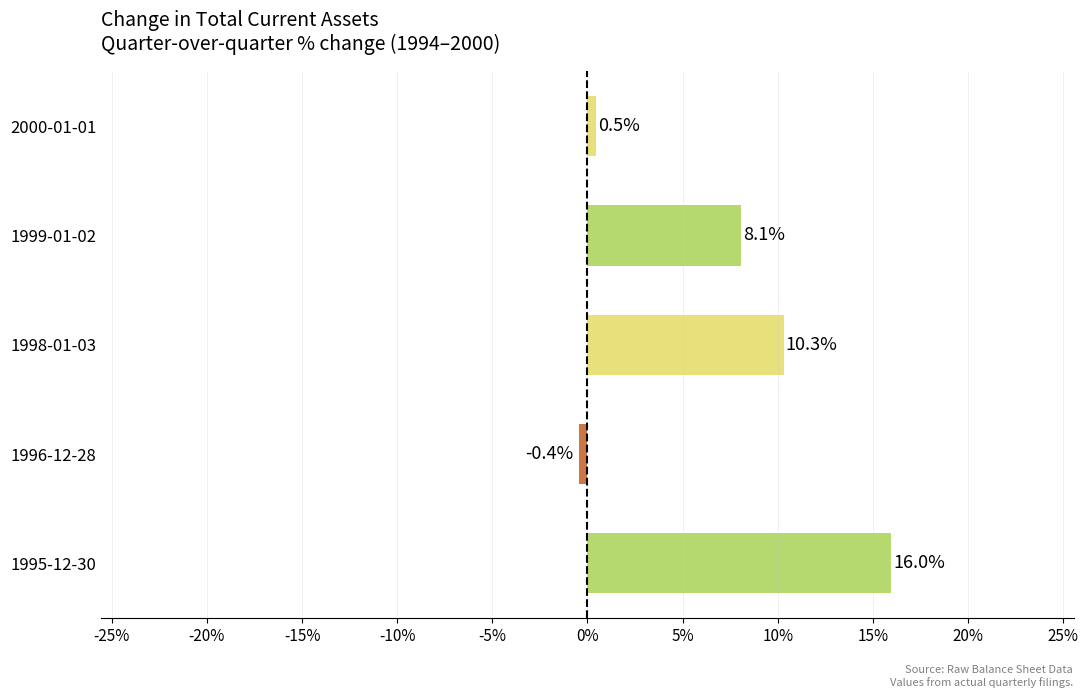

What is the difference between the maximum and minimum values?

16.4